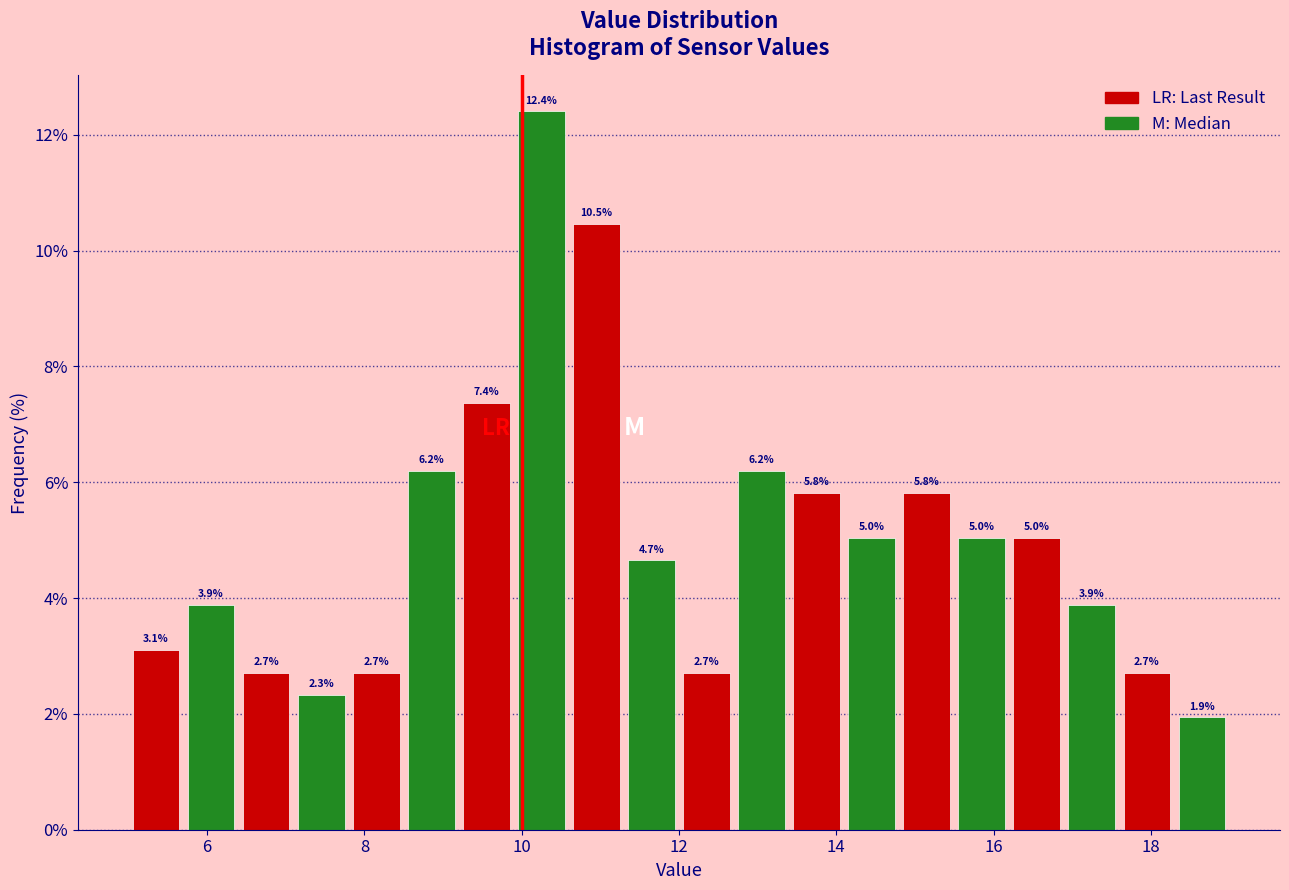

Read against the x-axis, roughly where is the centre of the tallest bar?

10.2